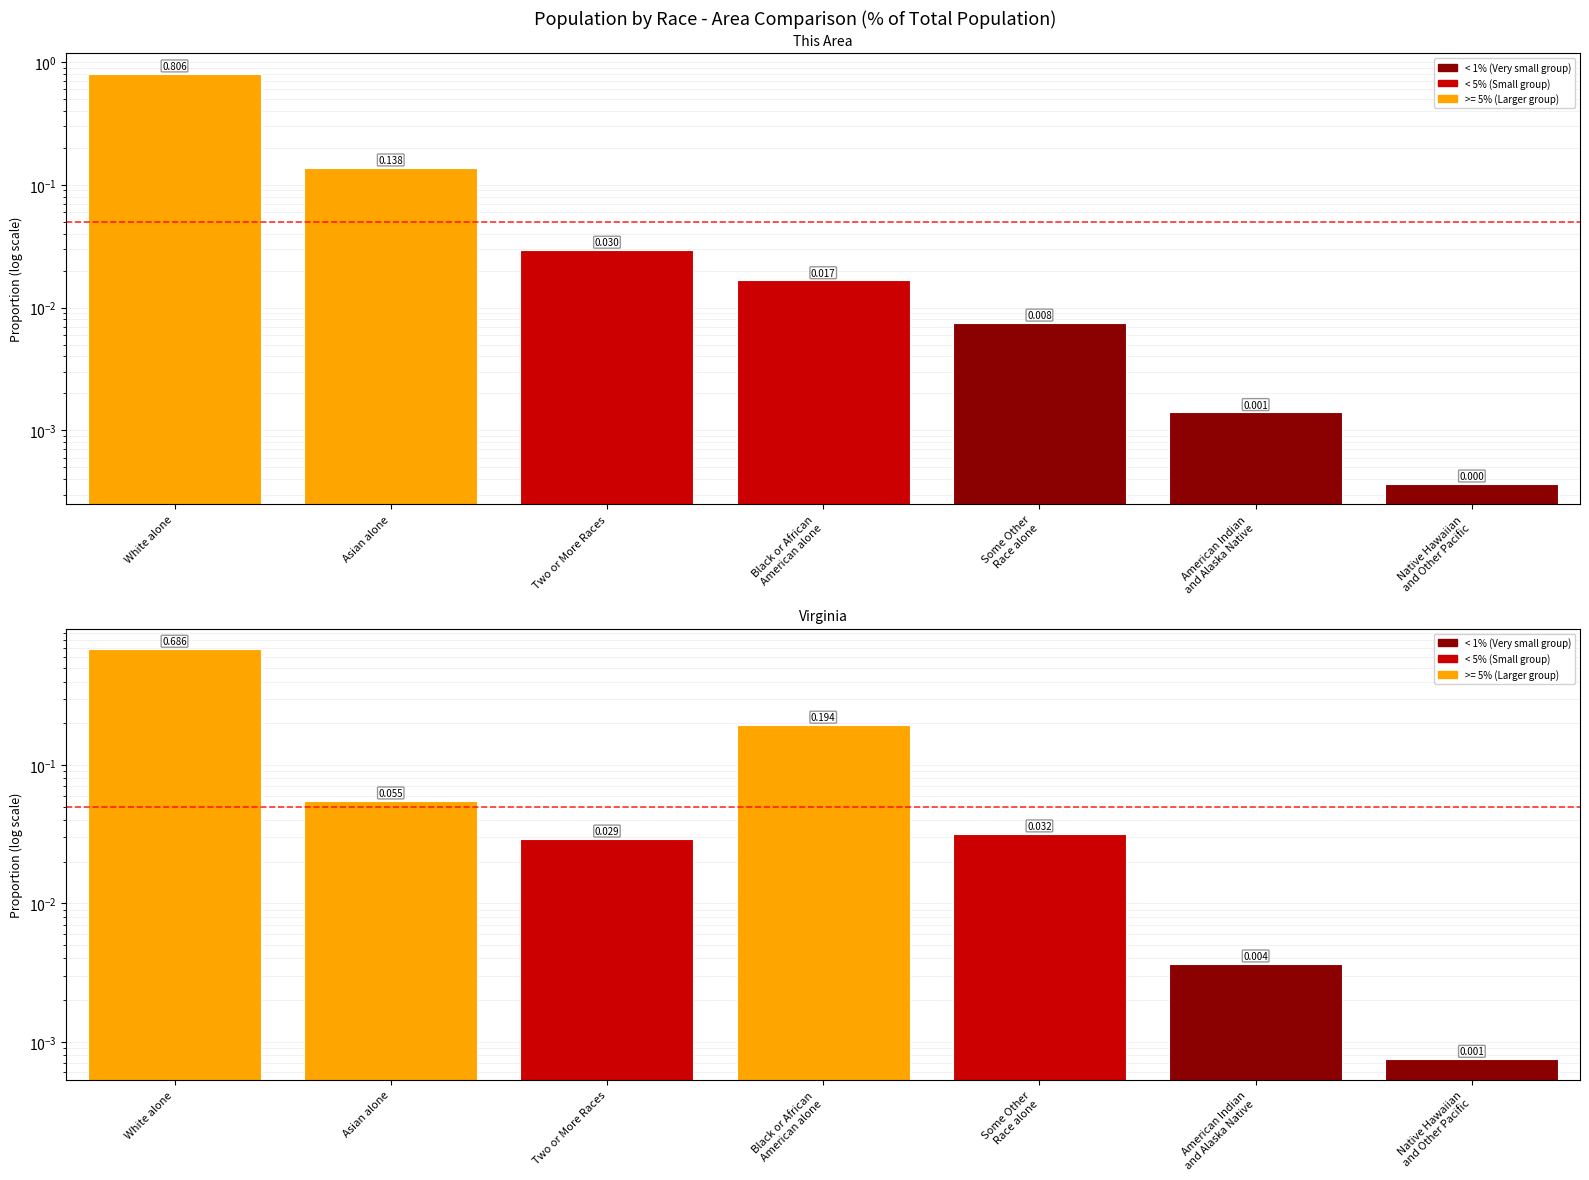

Is it true that Virginia equals 0.0 at Native Hawaiian
and Other Pacific?

True